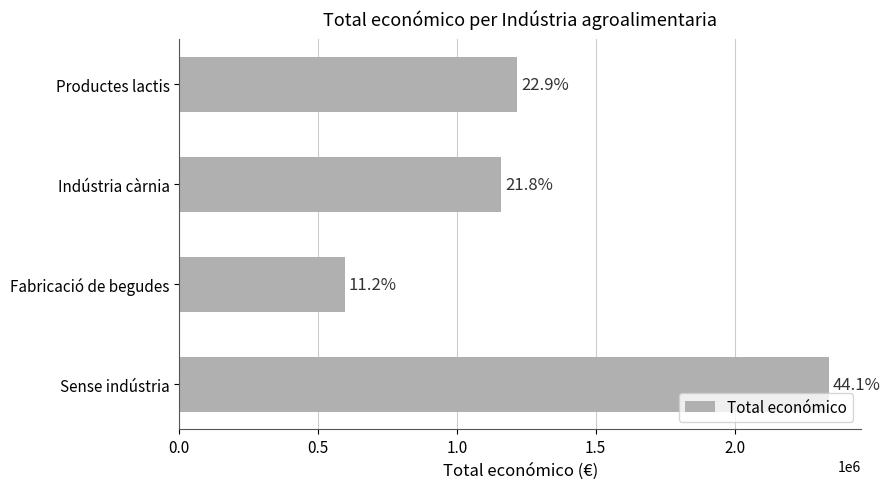

What is the sum of all values?

5308428